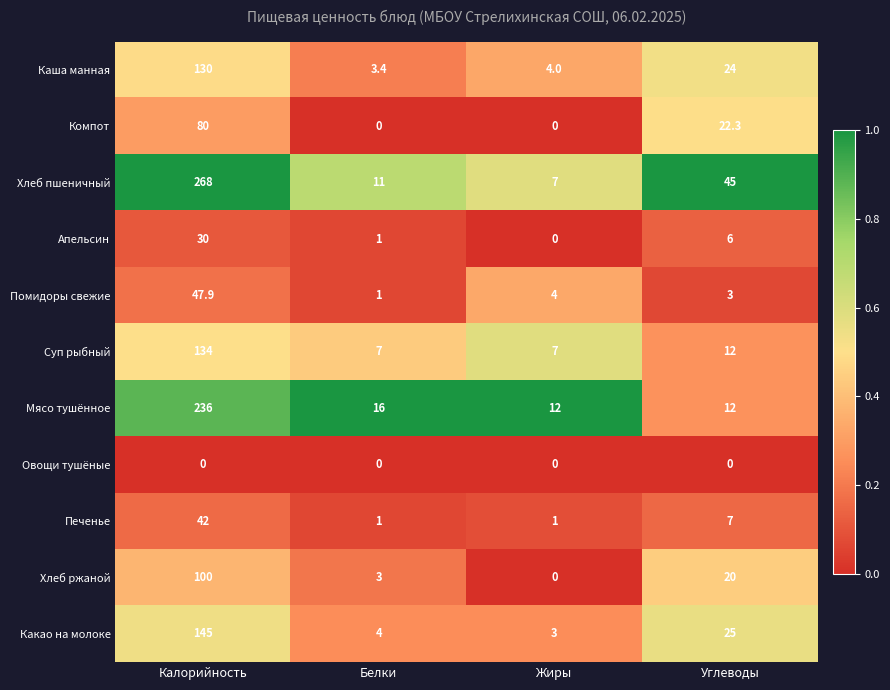

Which series changed the most between Калорийность and Белки?

Хлеб пшеничный